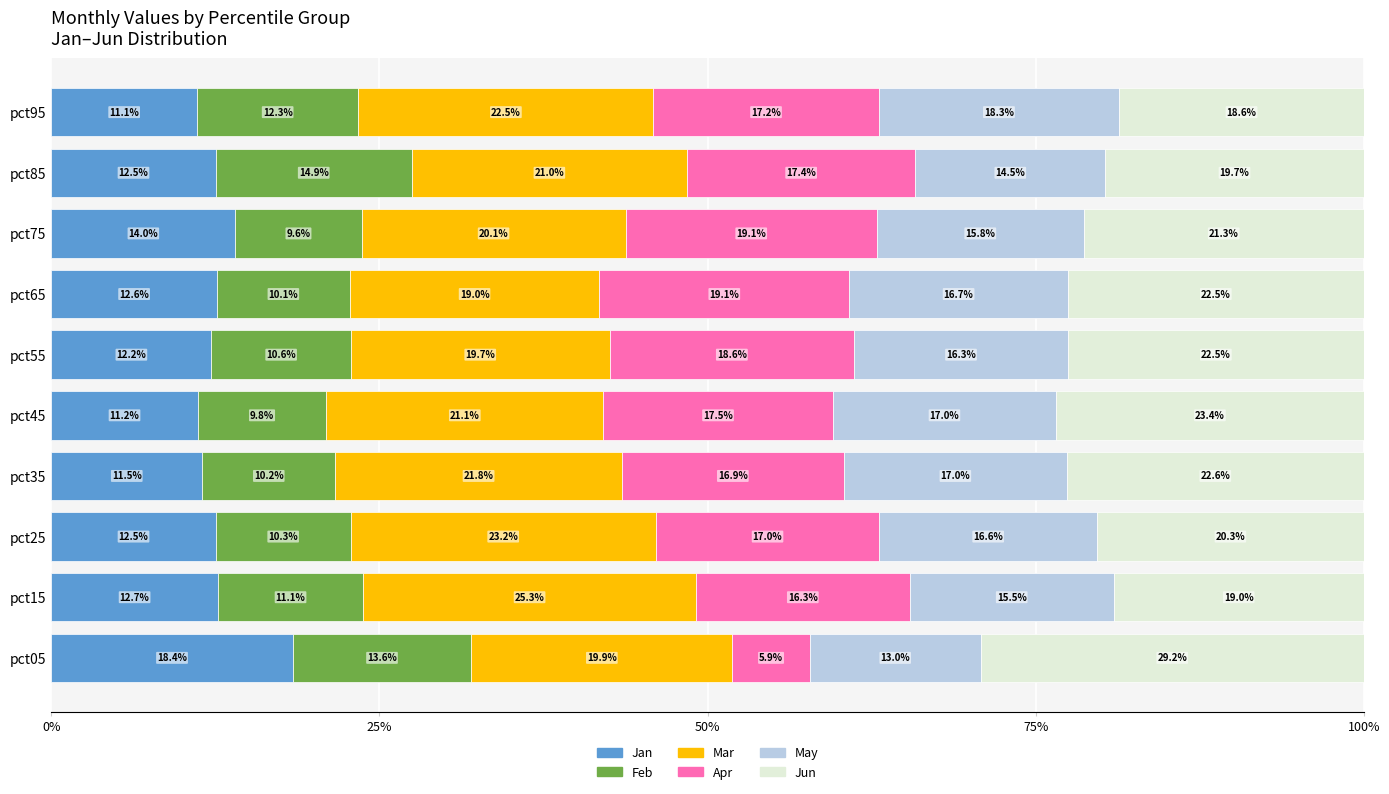

How many data points does each series have?

10